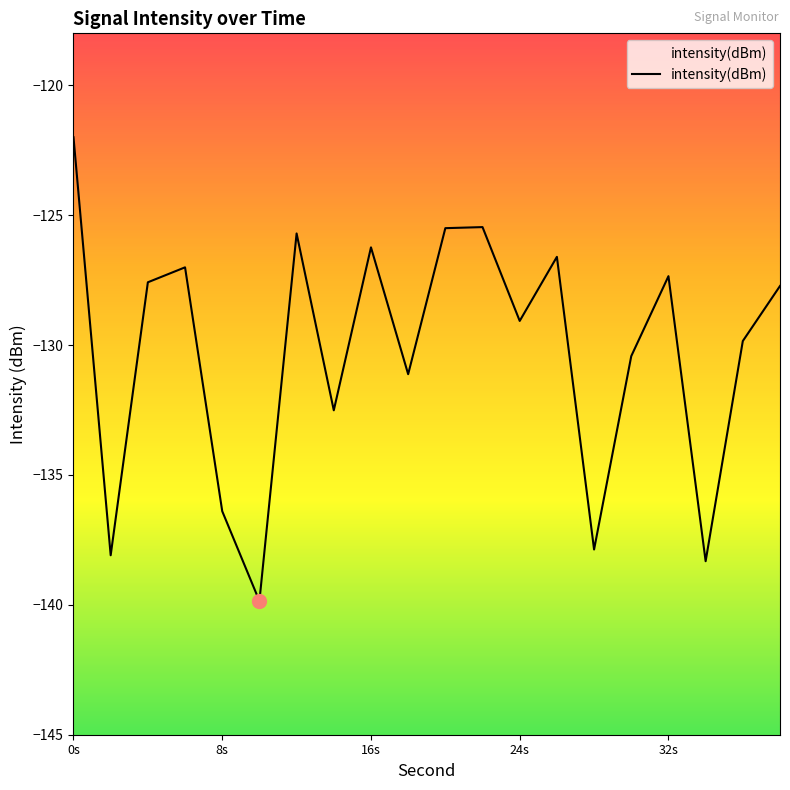

What is the value of the 10th point from the left?

-131.1